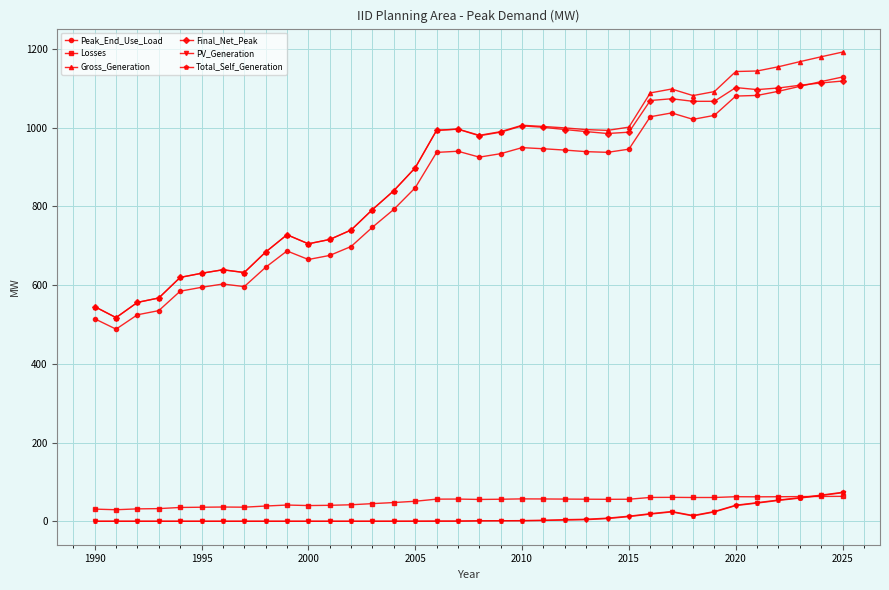

True or false: PV_Generation has more than 0 interior local peaks.

True